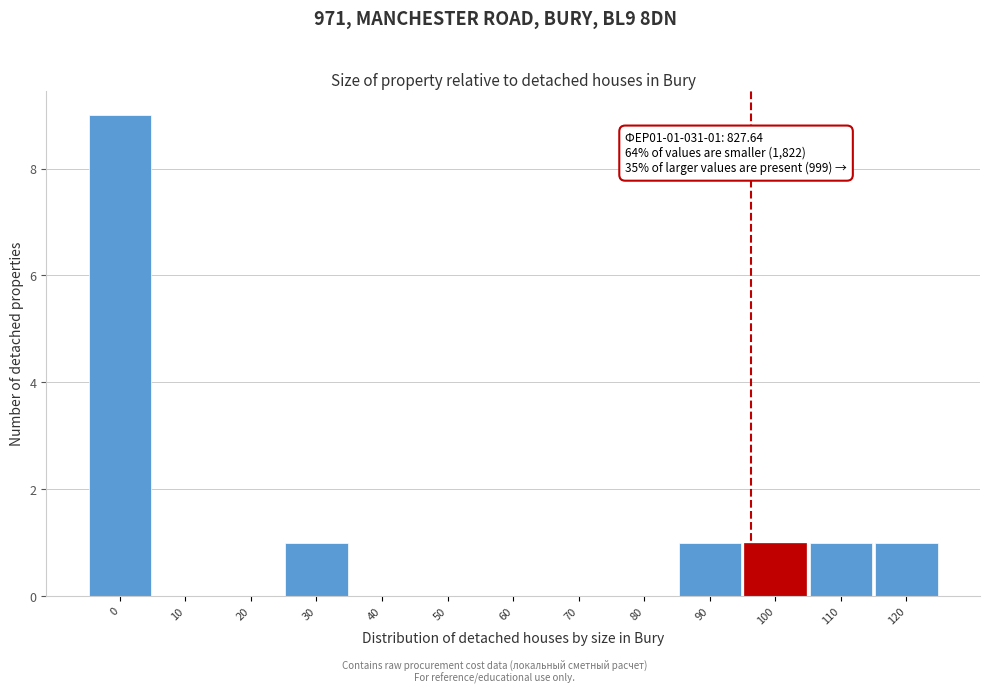

Reading left to right, list all the values displayed in this chart.

0=9	10=0	20=0	30=1	40=0	50=0	60=0	70=0	80=0	90=1	100=1	110=1	120=1